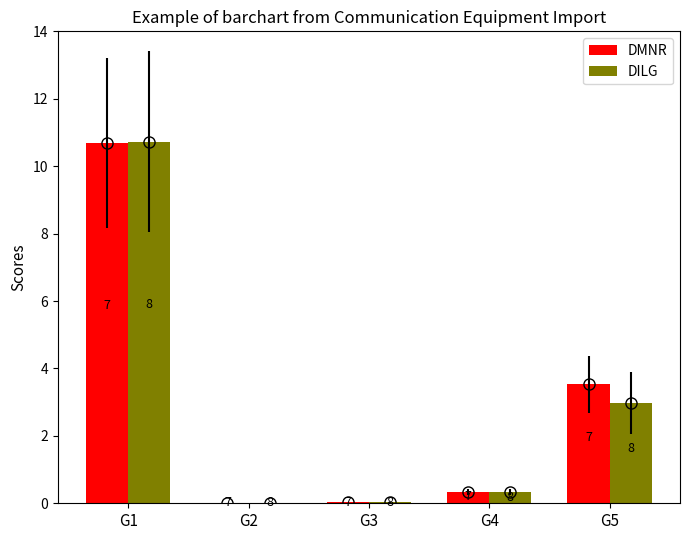

Is it true that DILG equals 53085883 at G5?

True